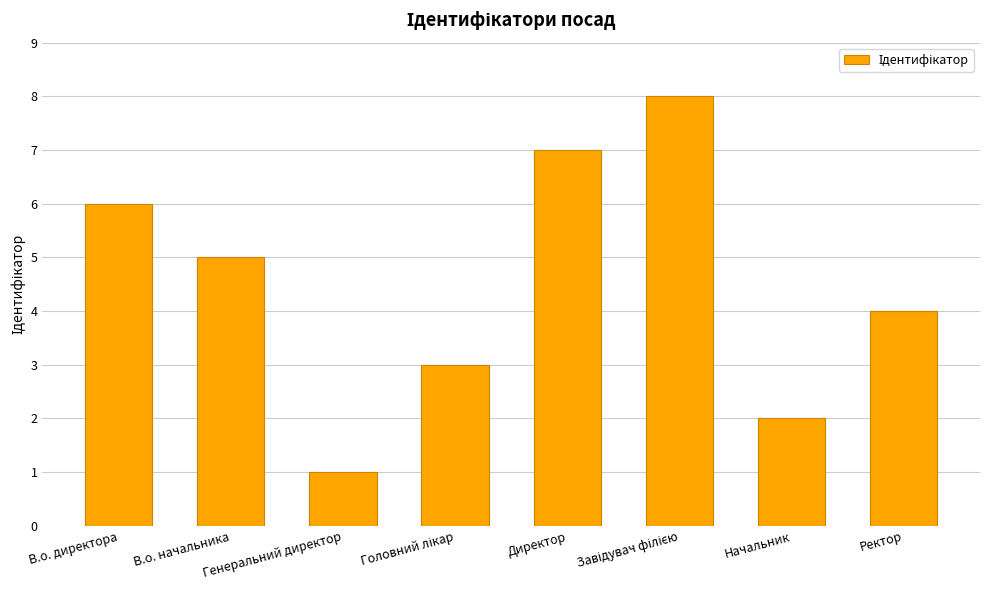

What is the change in value from В.о. директора to В.о. начальника?

-1